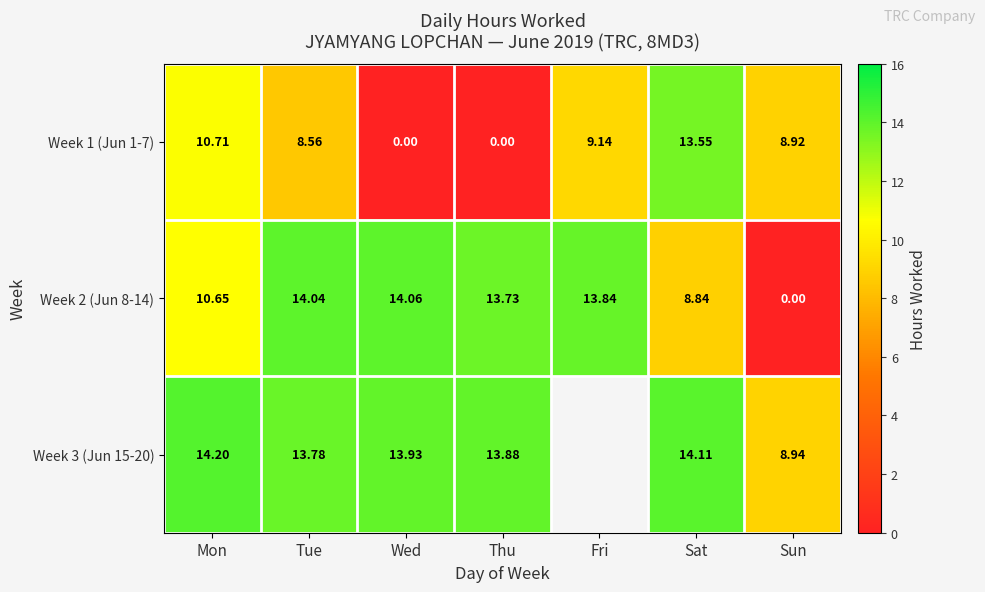

What is the difference between the highest and lowest values at Fri?

4.7